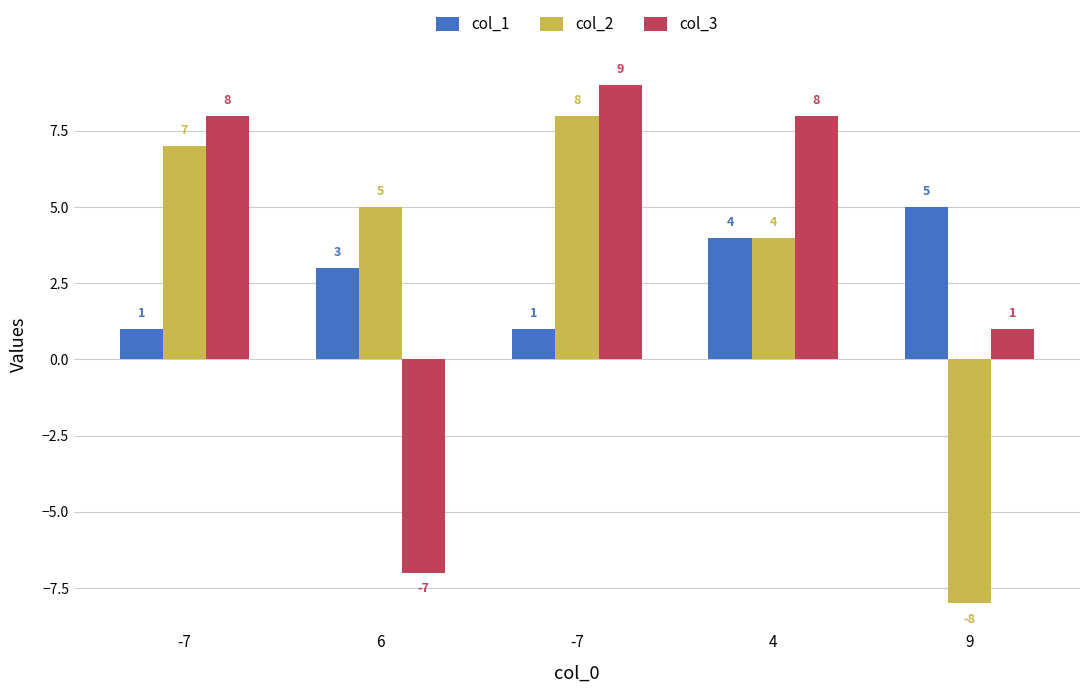

Are the bars horizontal?

No